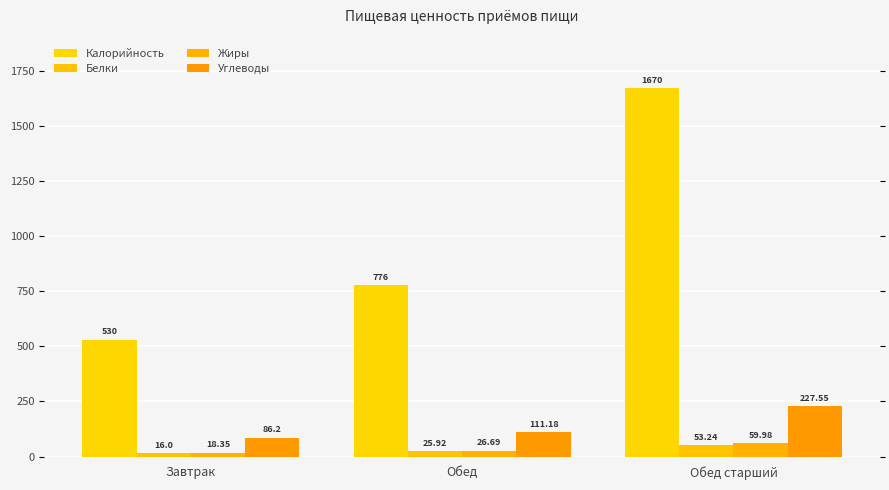

The Калорийность series shows 2631.4 at Обед старший. True or false?

False